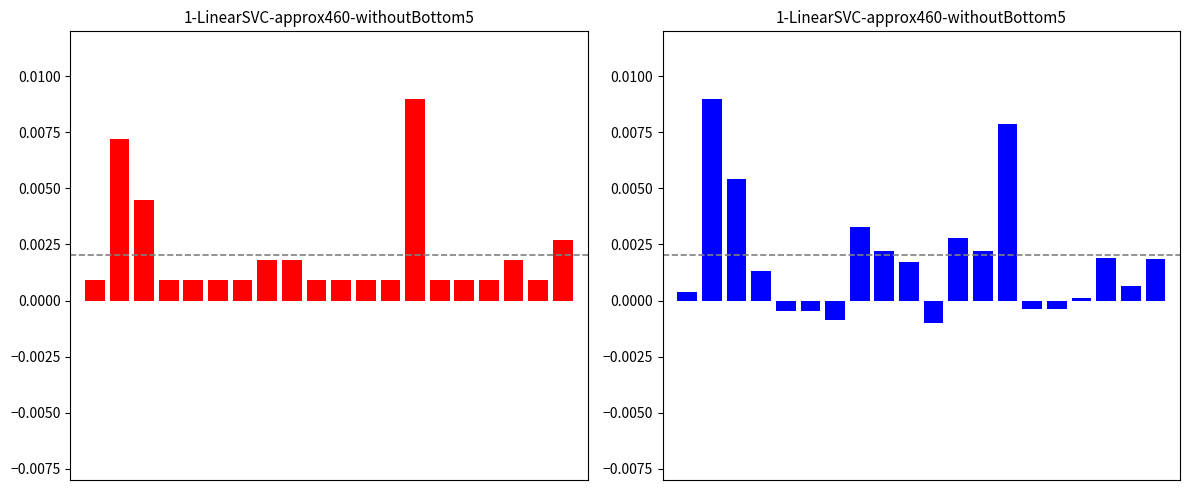

Is it true that Count (blue) equals -0.0 at 15?

False